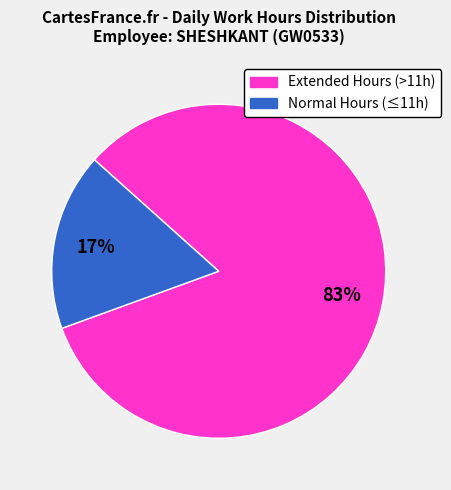

To the nearest percent, what is the difference between the largest and smallest slice percentages?

66%